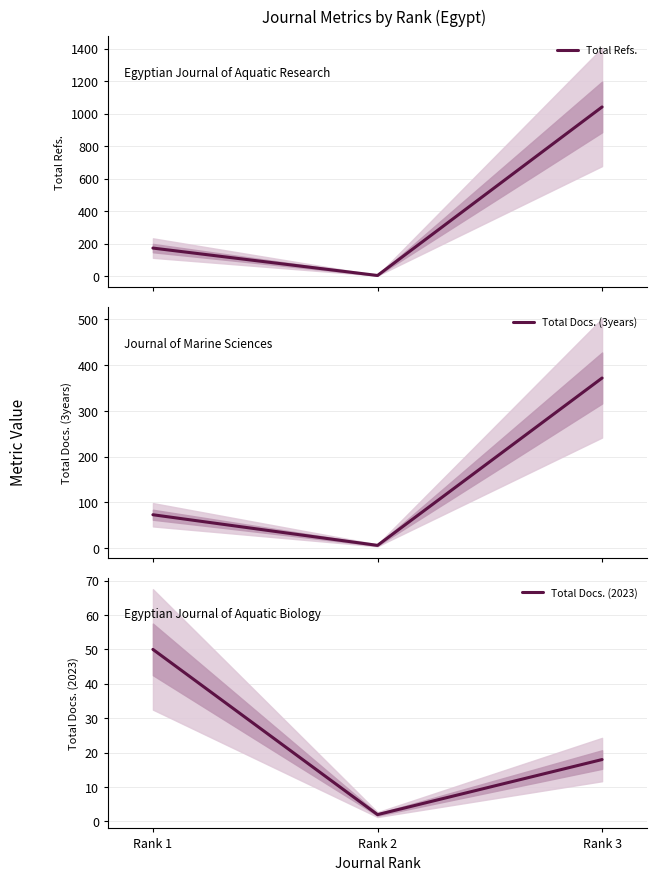

Rank the series by their maximum value, from highest to lowest.

Total Refs., Total Docs. (3years), Total Docs. (2023)